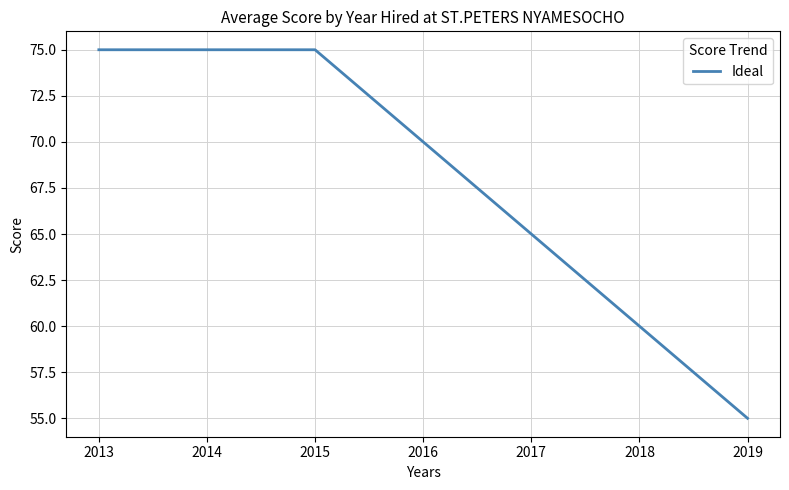

True or false: the data shows 24 at 2019.

False